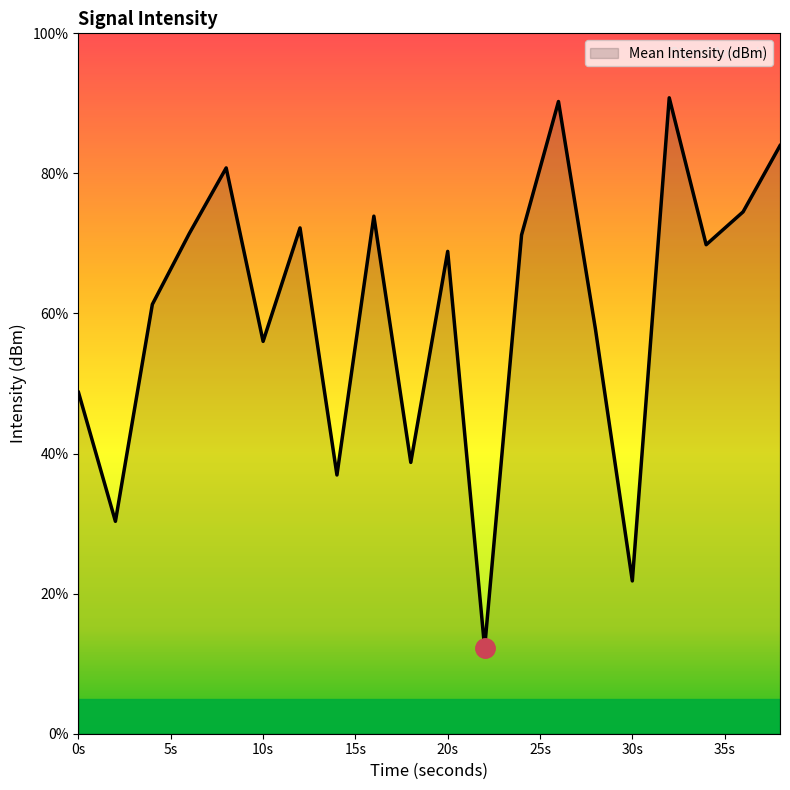

How many lines are shown in the chart?

1